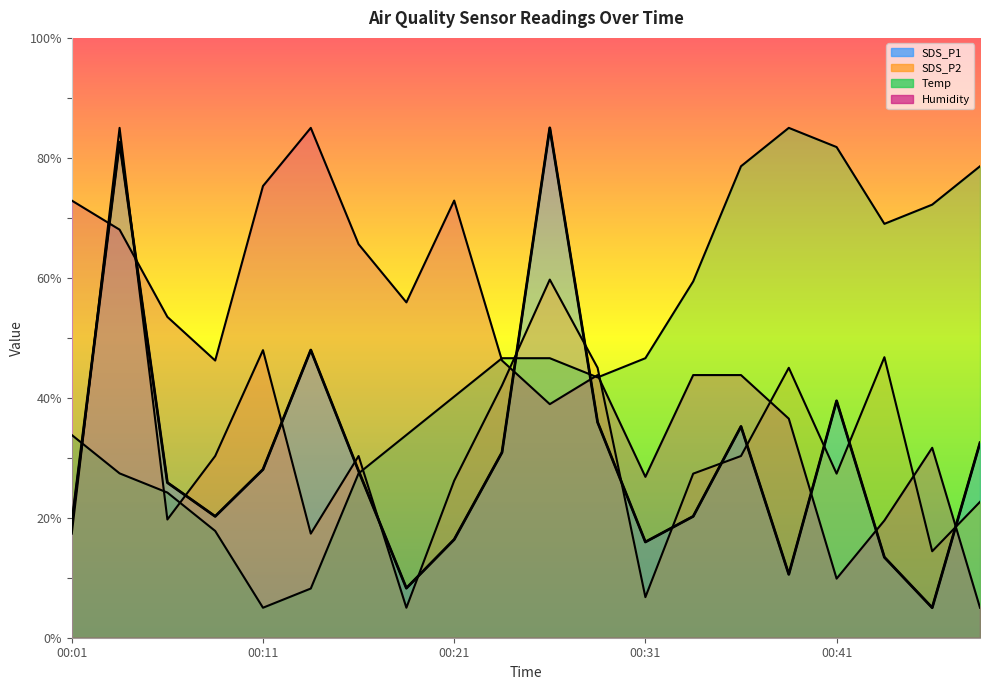

Which series ends up on top after the final intersection of Temp and SDS_P1?

Temp